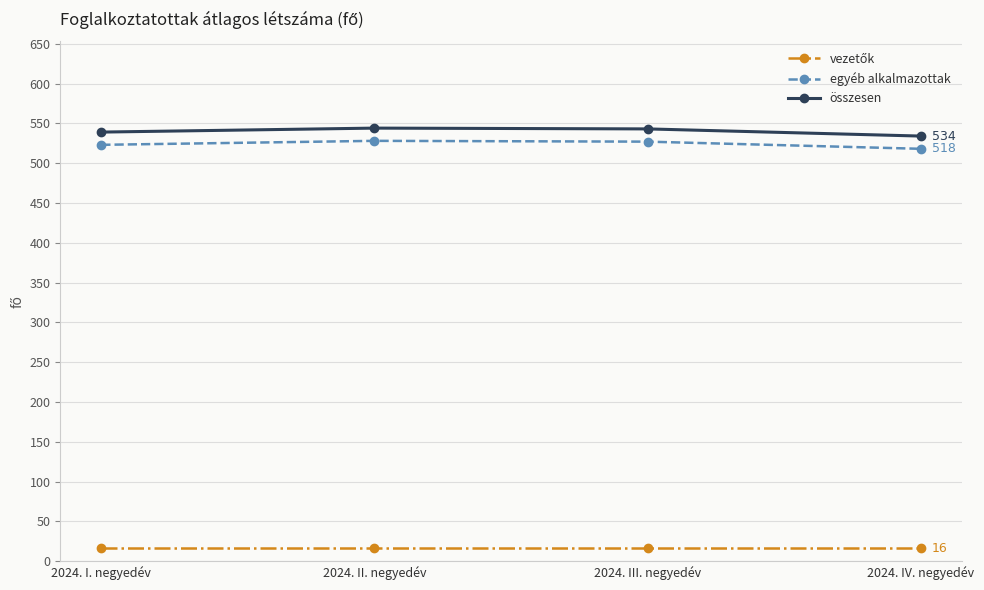

What is the difference between the highest and lowest values at 2024. II. negyedév?

528